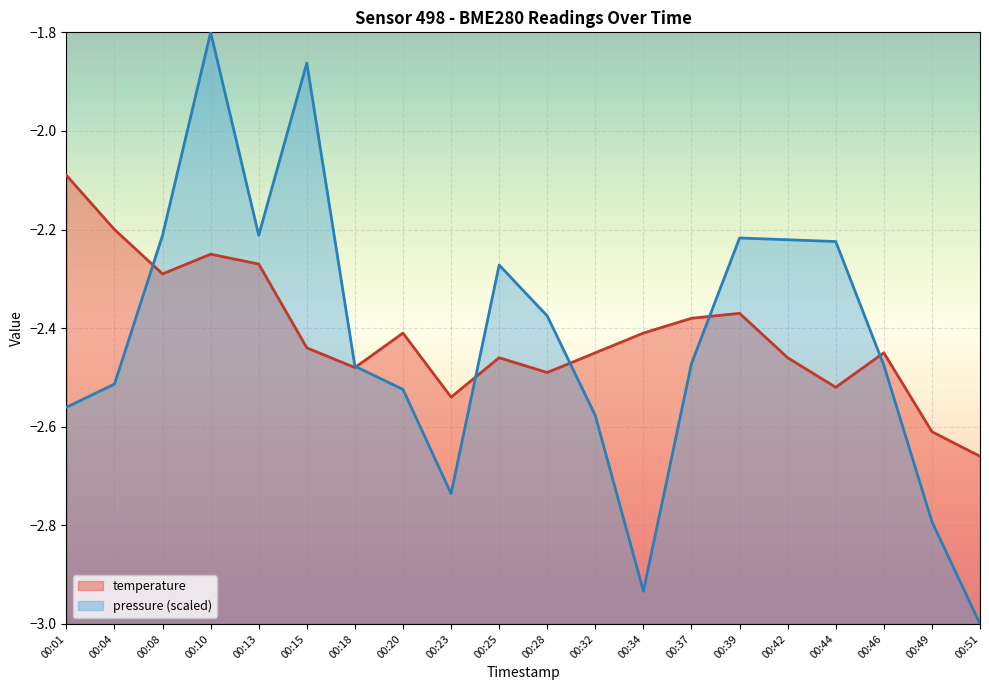

What is the sum of all pressure values?

-48.5